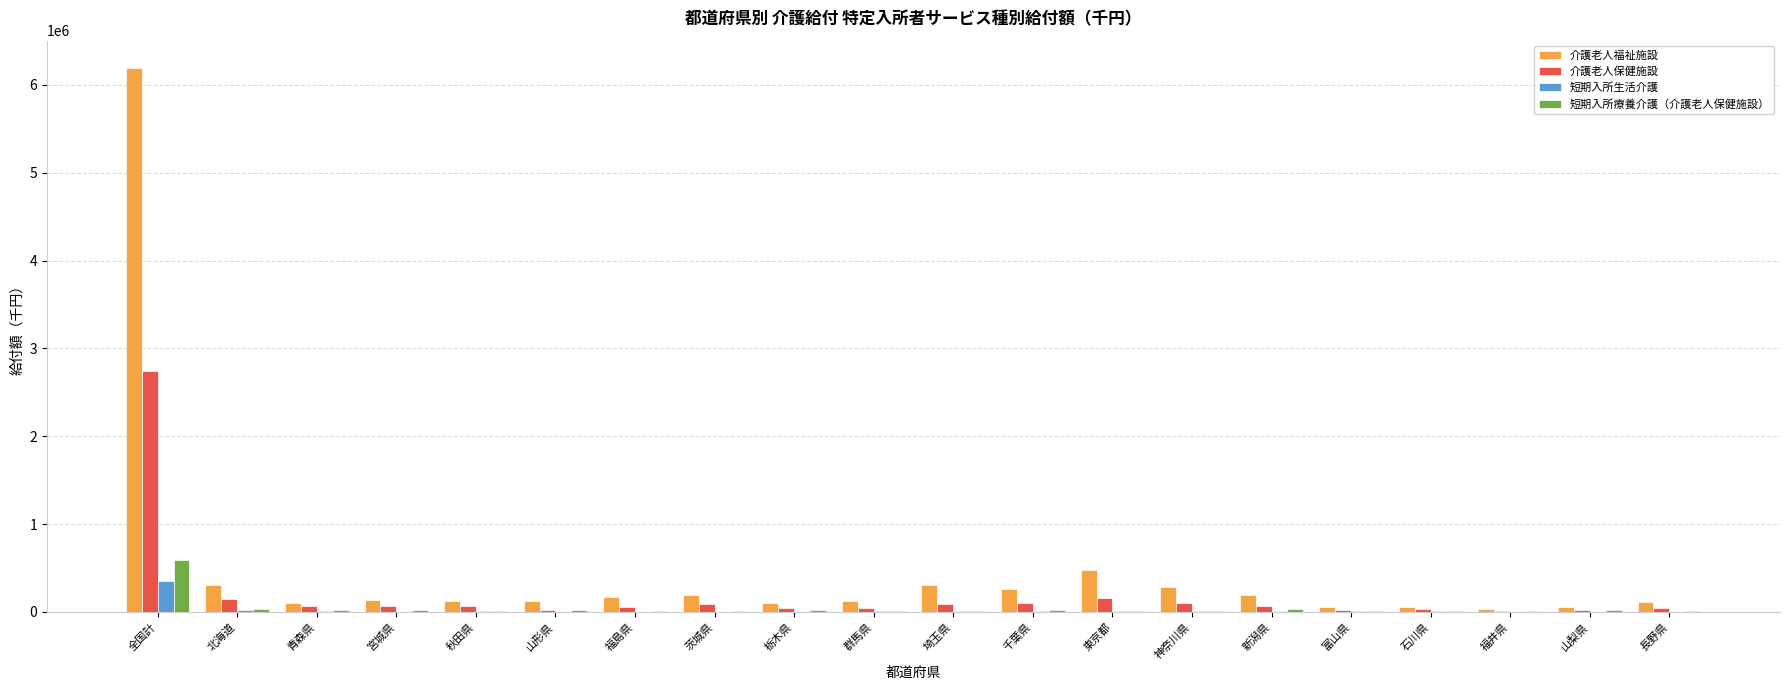

What is the sum of all 介護老人保健施設 values?

4007054.2